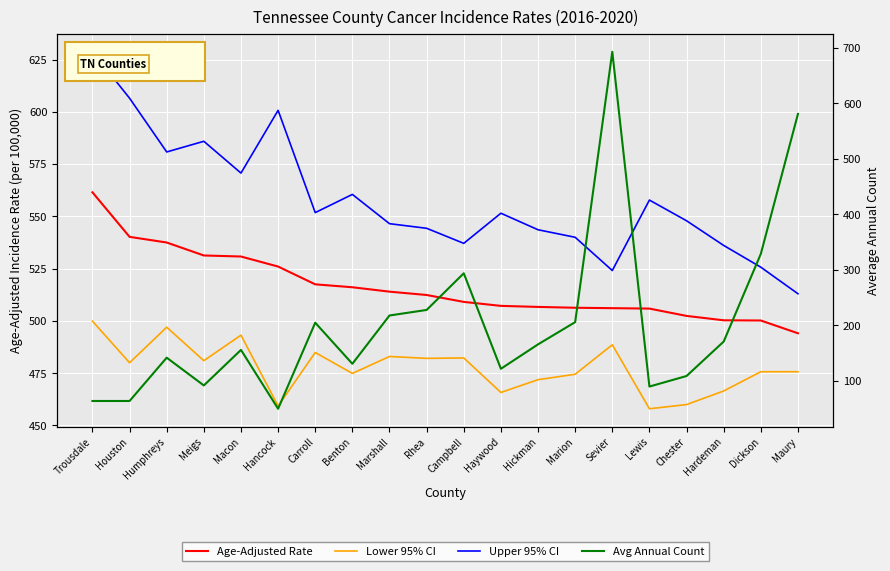

At Trousdale, list the series in order from smallest to largest.

Avg Annual Count, Lower 95% CI, Age-Adjusted Rate, Upper 95% CI